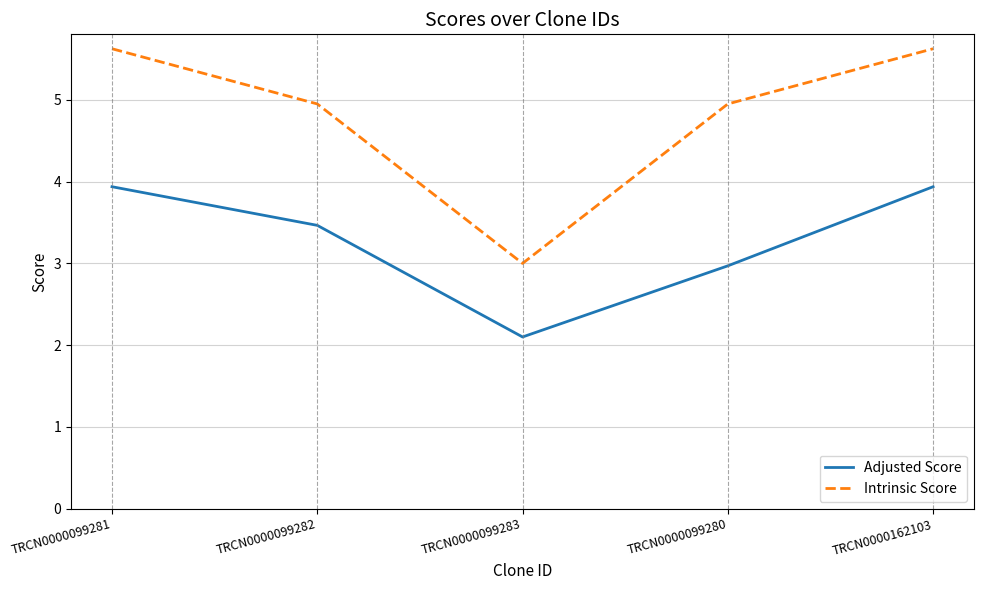

Reading left to right, list all the values displayed in this chart.

Adjusted Score: 3.9	3.5	2.1	3.0	3.9
Intrinsic Score: 5.6	5.0	3.0	5.0	5.6